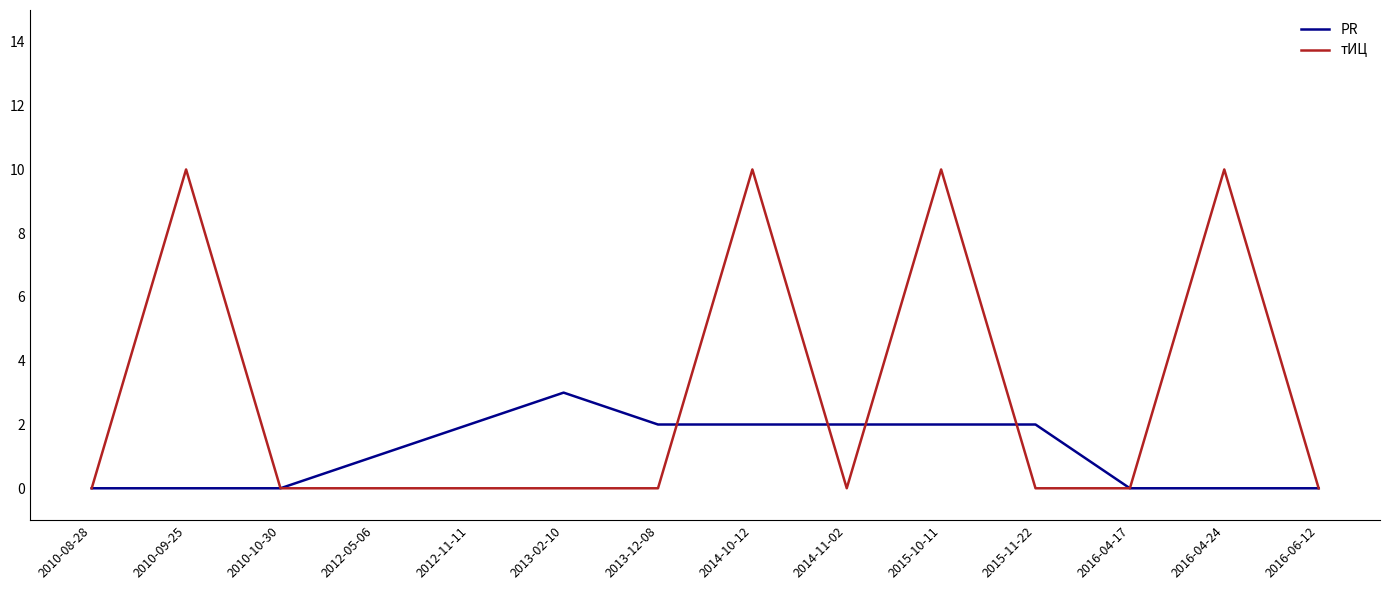

Which series has the largest range (max minus min)?

тИЦ